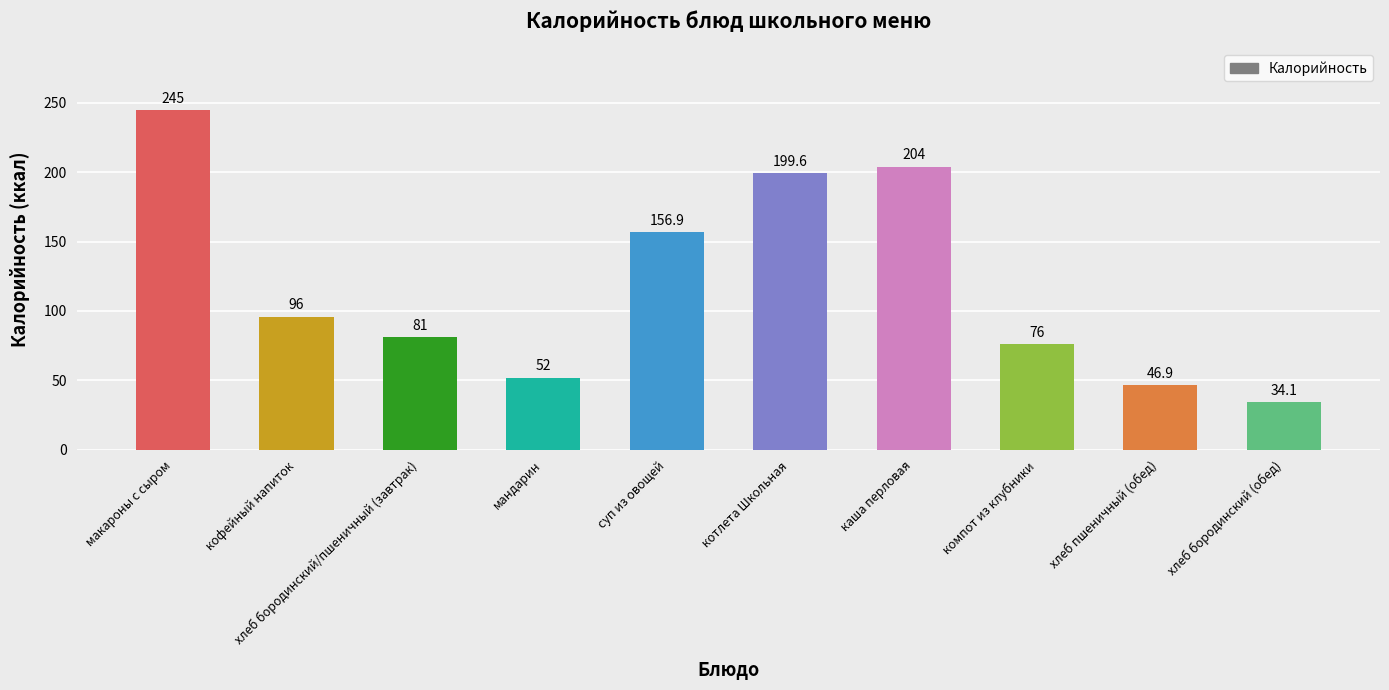

What is the label of the 10th bar from the right?

макароны с сыром